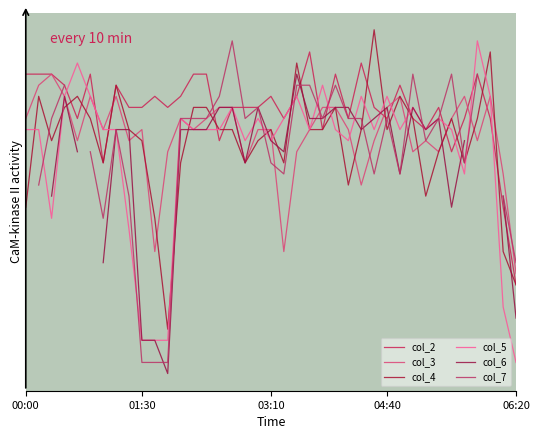

At which category is the sum across all series the highest?

04:40